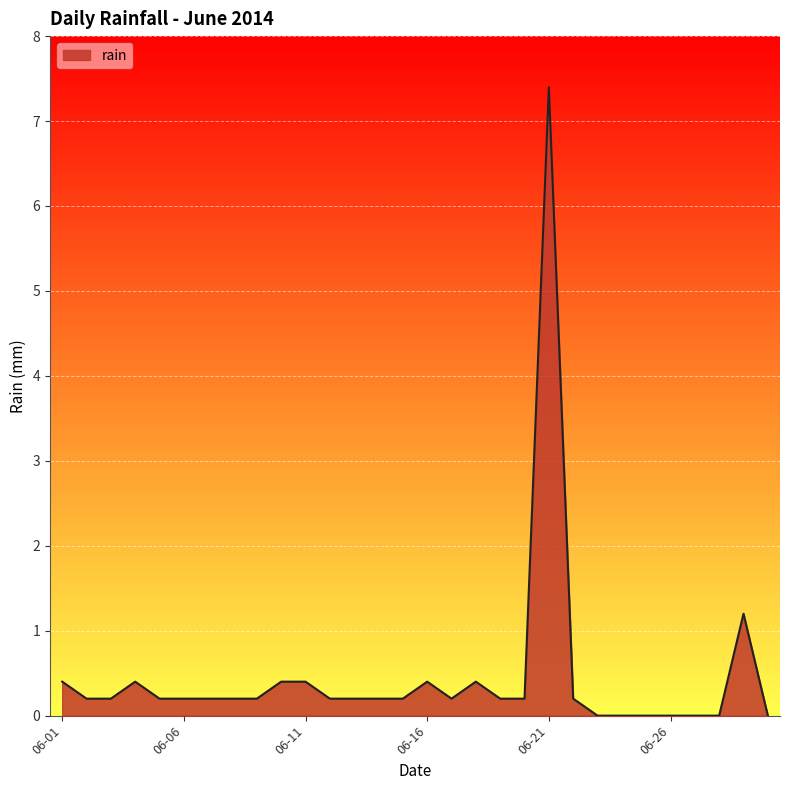

What is the greatest value displayed?

7.4